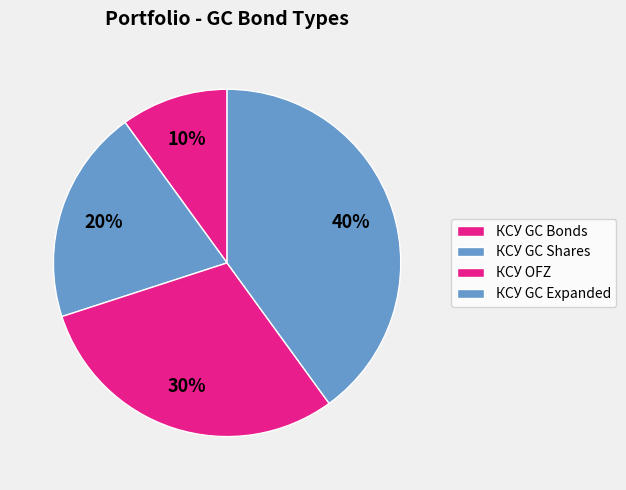

Which slice is the largest?

КСУ GC Expanded